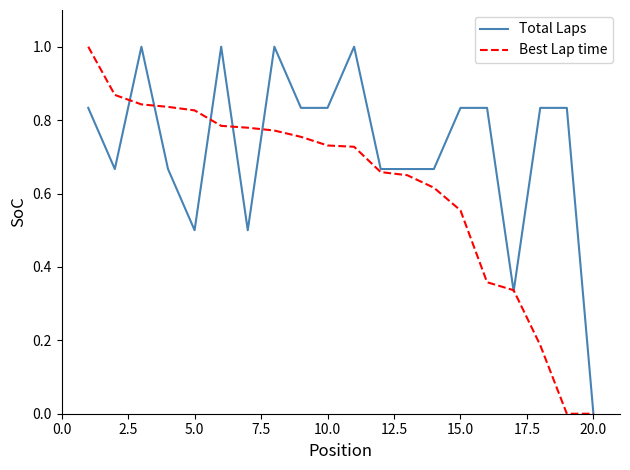

How many lines are shown in the chart?

2